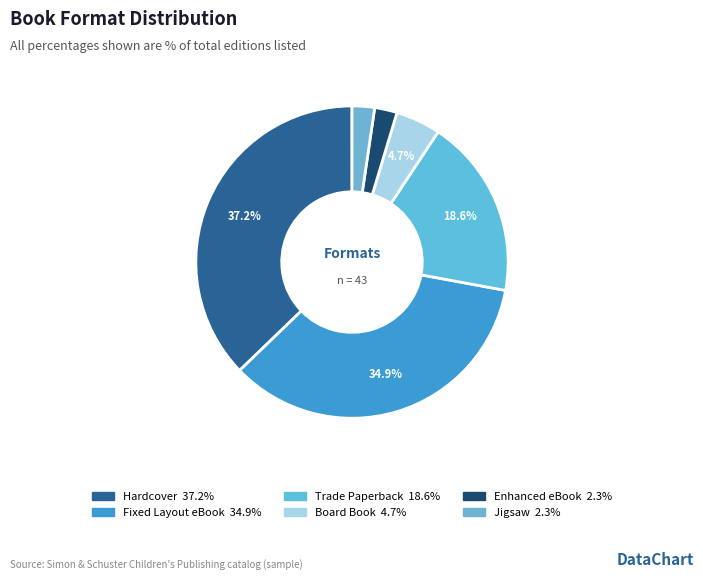

To the nearest percent, what percentage of the pie is Jigsaw?

2%